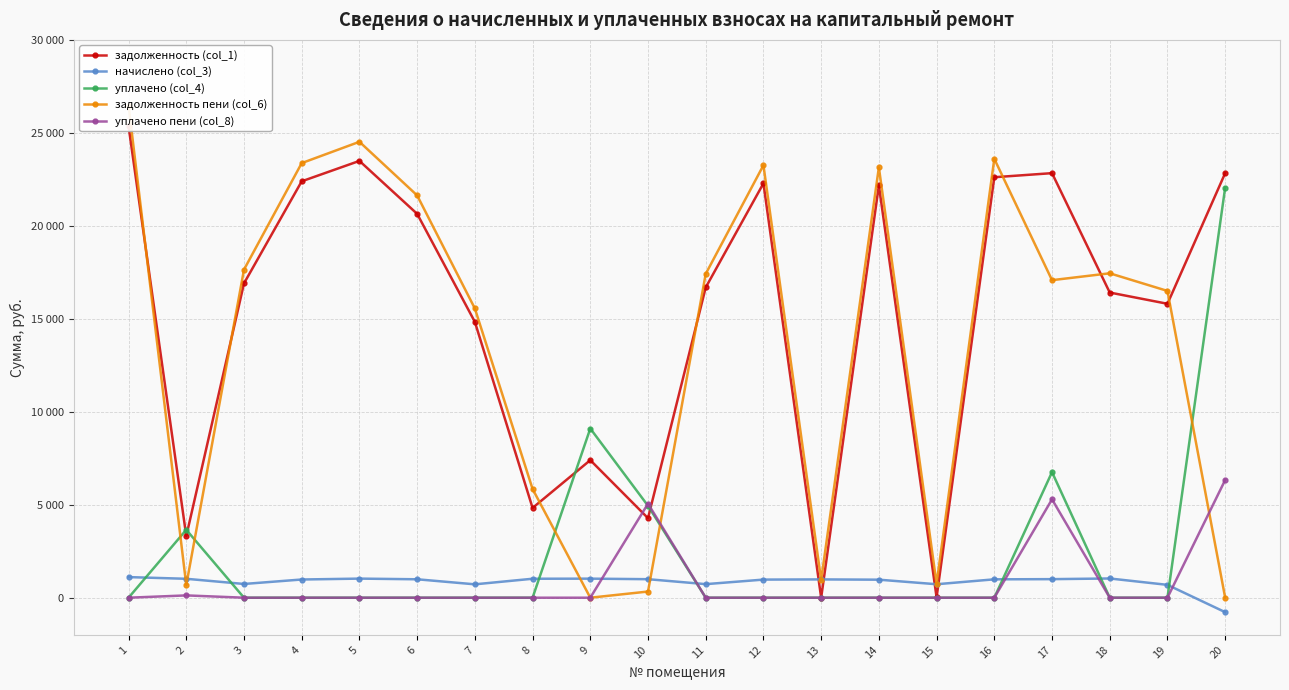

Which series ends up on top after the final intersection of задолженность (col_1) and уплачено (col_4)?

задолженность (col_1)